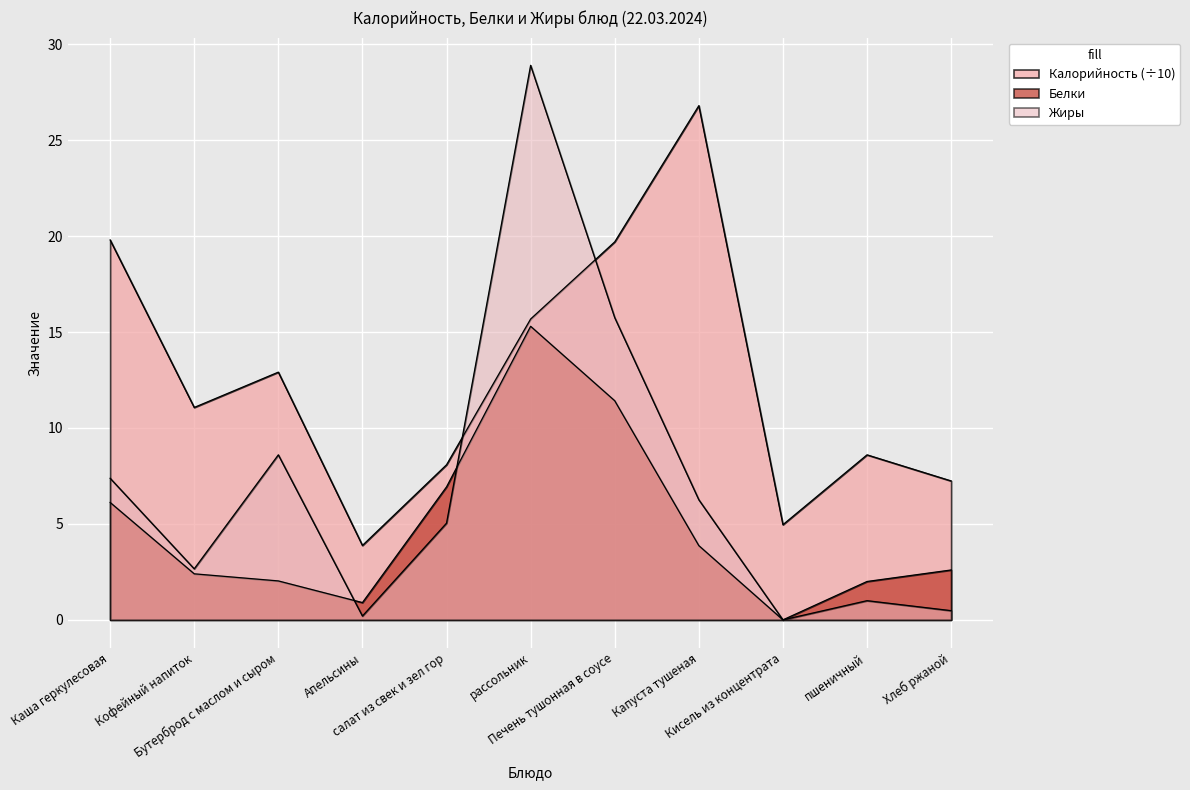

What is the sum of all Белки values?

53.6